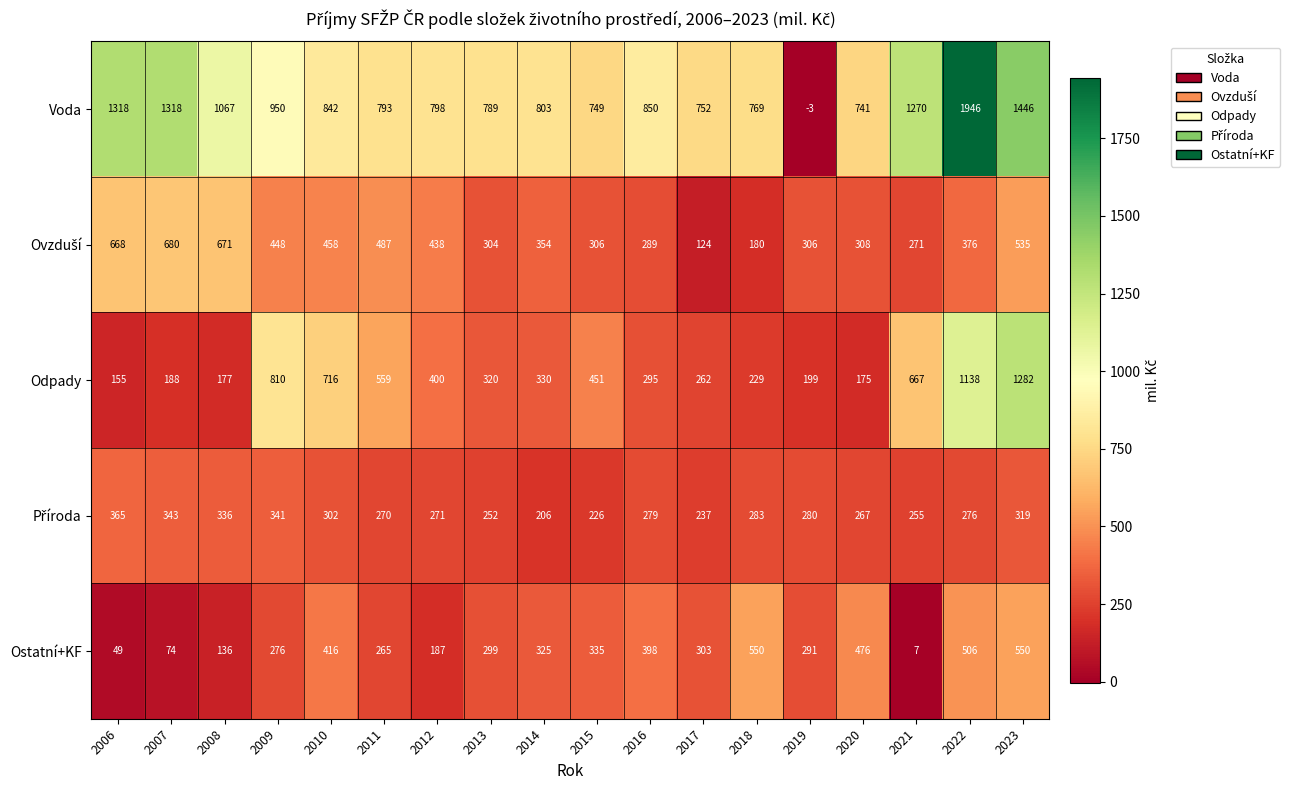

At how many categories does at least one series exceed 1010?

6